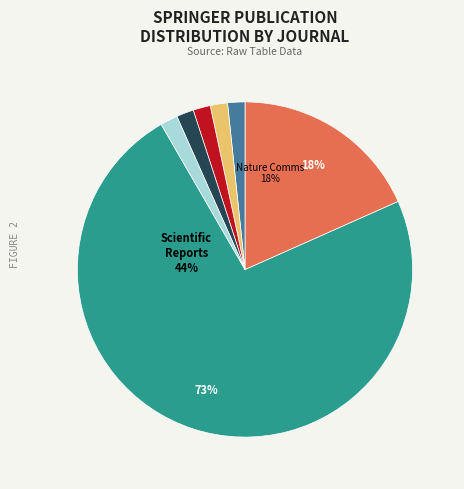

Which slice is the largest?

Scientific Reports